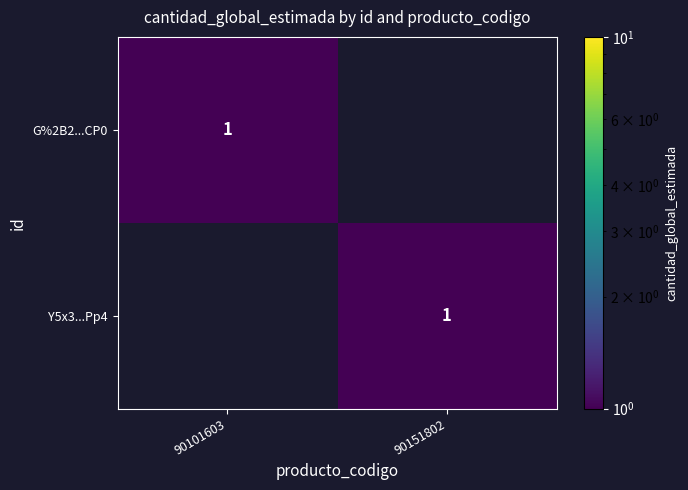

True or false: G%2B2...CP0 has a value of 1 at 90101603.

True